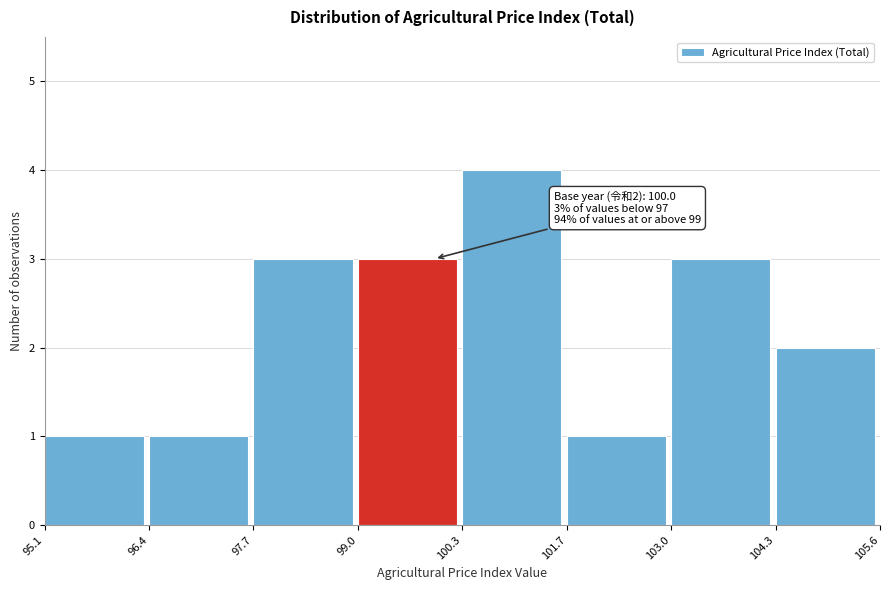

Over which range of the x-axis is the bar tallest?

100.3 to 101.7